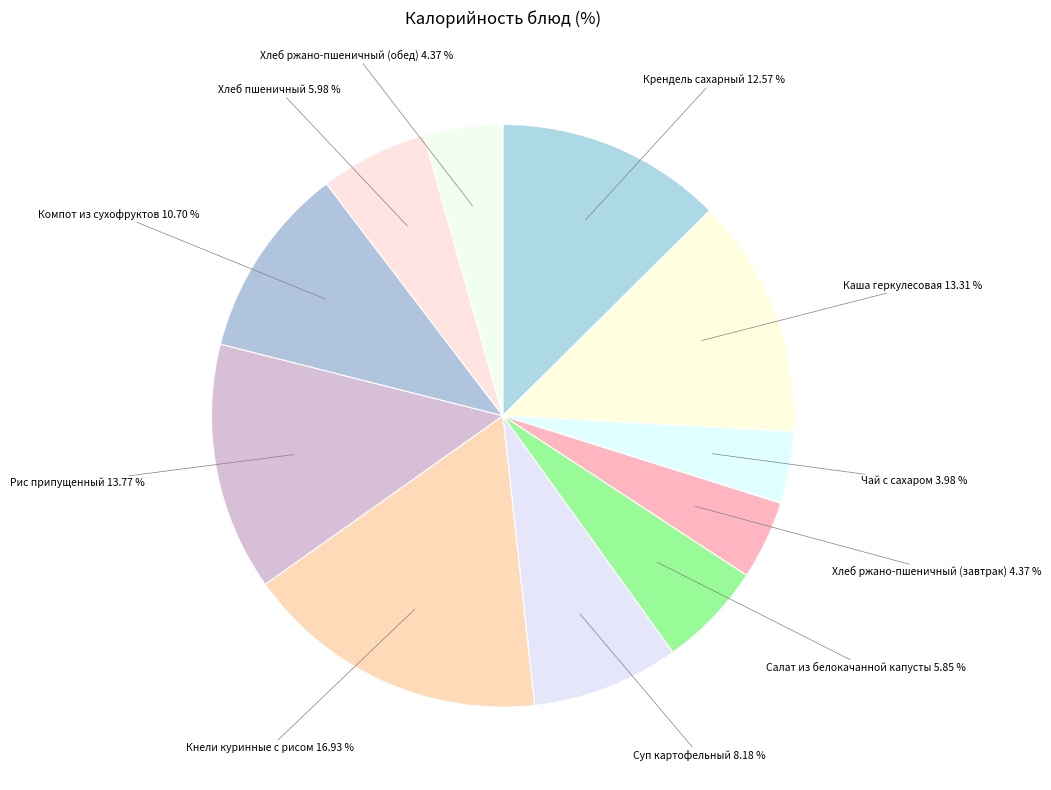

To the nearest percent, what is the average slice percentage?

9%